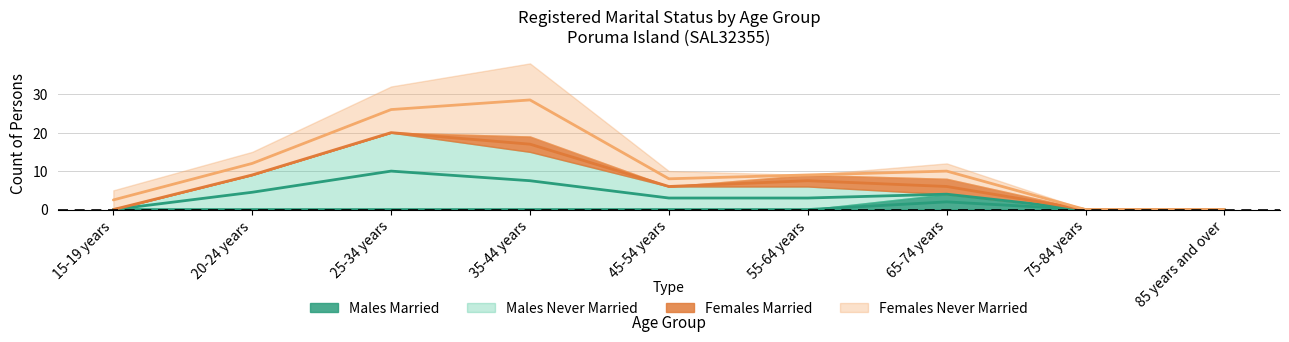

True or false: Females Married and Males Married intersect in this chart.

False